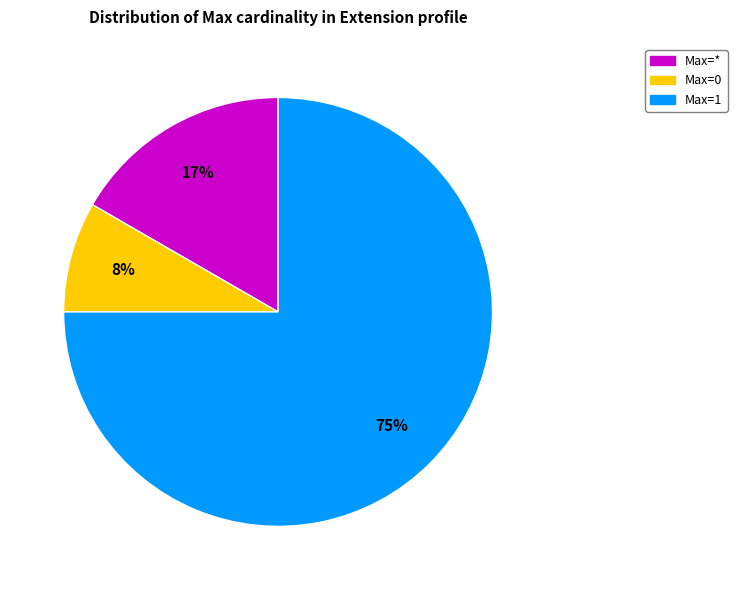

To the nearest percent, what is the average slice percentage?

33%